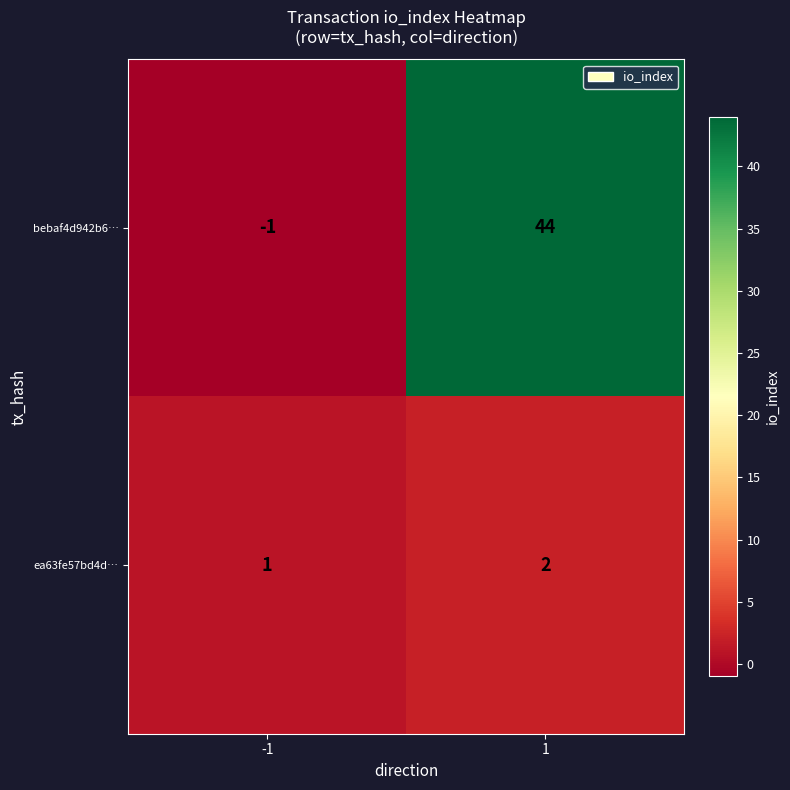

Reading left to right, transcribe all the data shown in this chart.

bebaf4d942b6…: -1=-1	1=44
ea63fe57bd4d…: -1=1	1=2